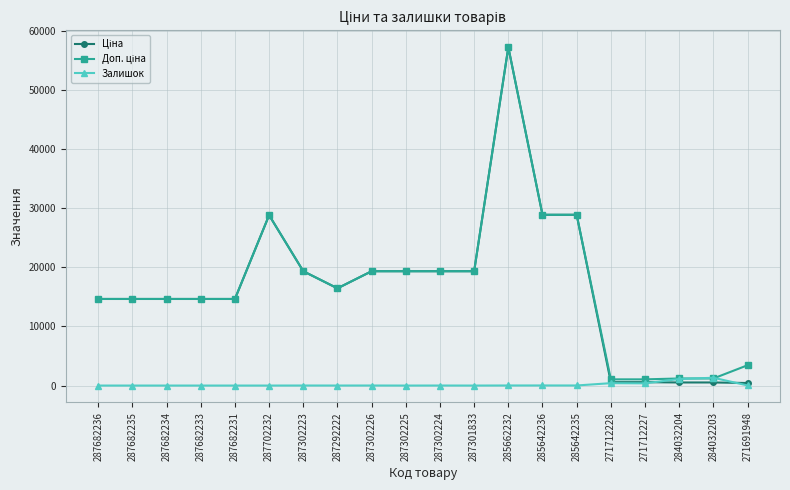

The value of Залишок at 287682236 is 0.0. True or false?

True